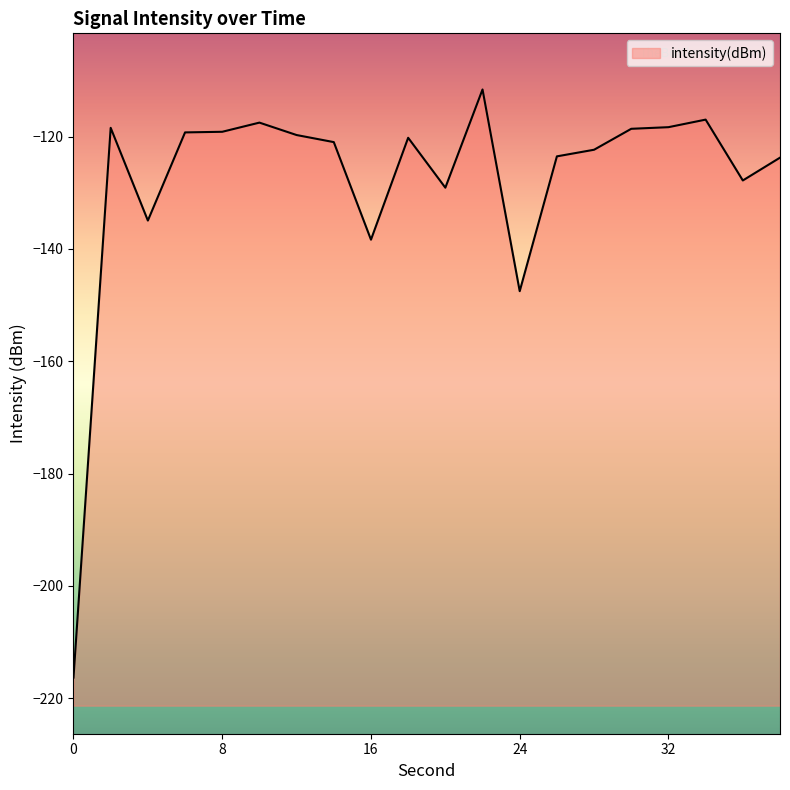

Count the number of values greater than -120.

9